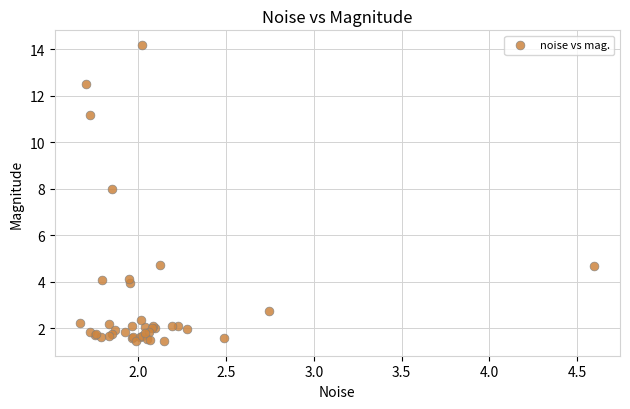

What Y value in the scatter plot is closest to 7?

8.0